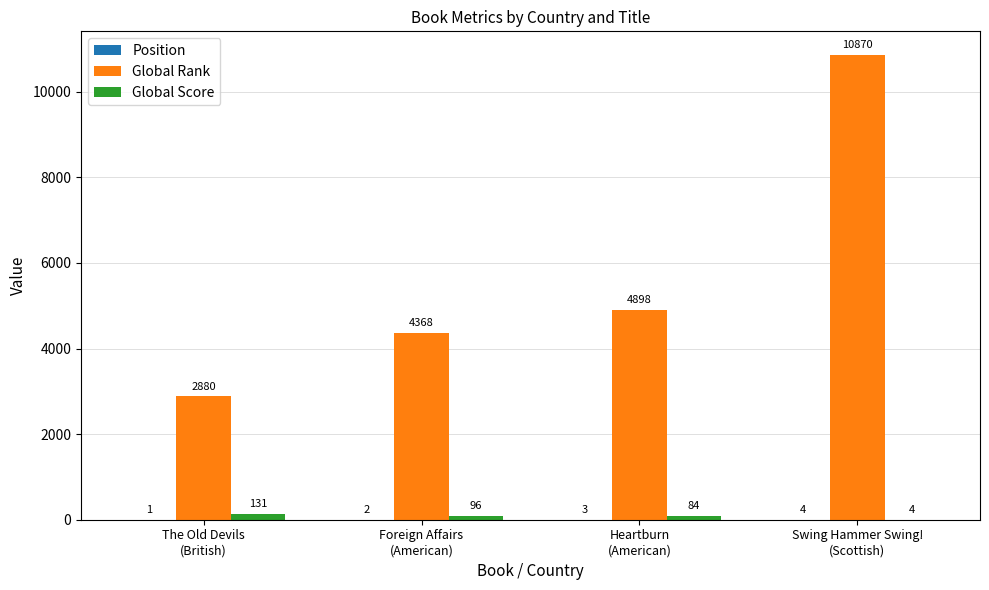

What is the maximum value shown in the chart?

10870